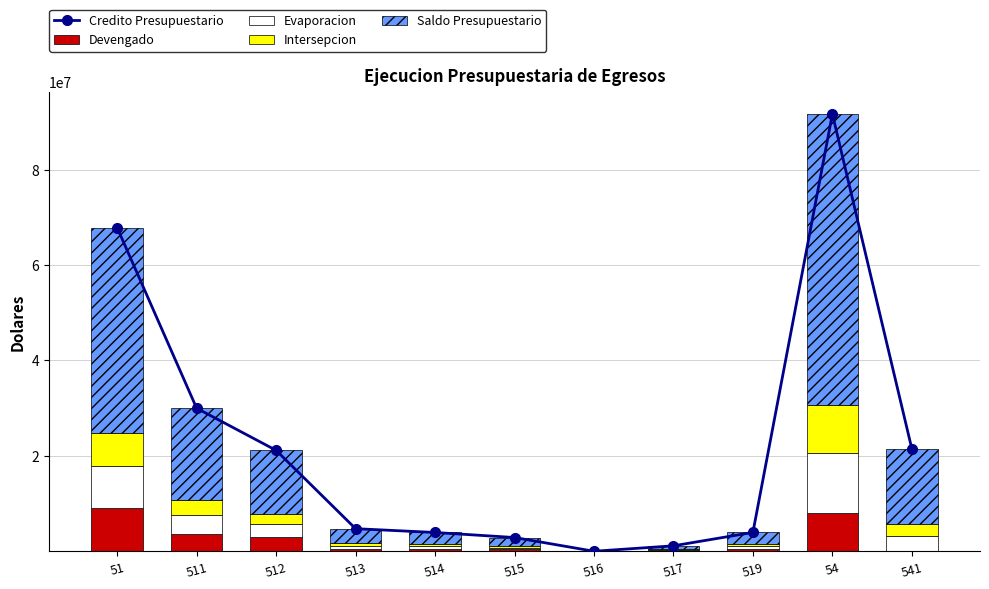

How many values in the Devengado series exceed 567707?

6